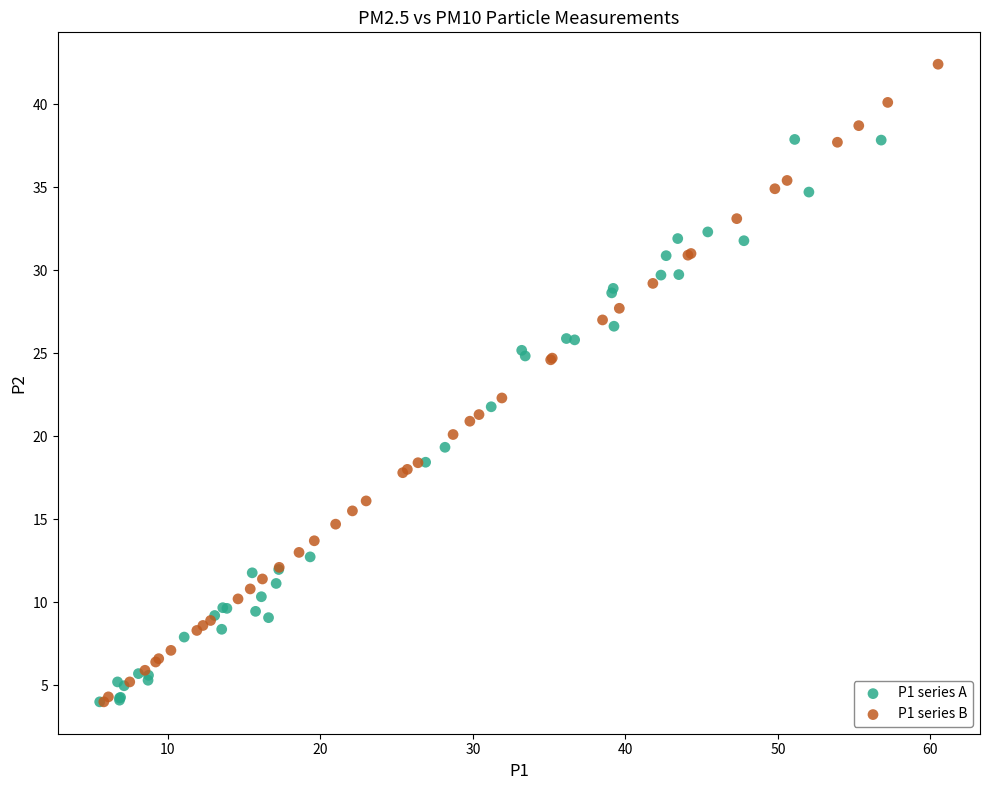

Which series contains the highest Y value?

P1 series B